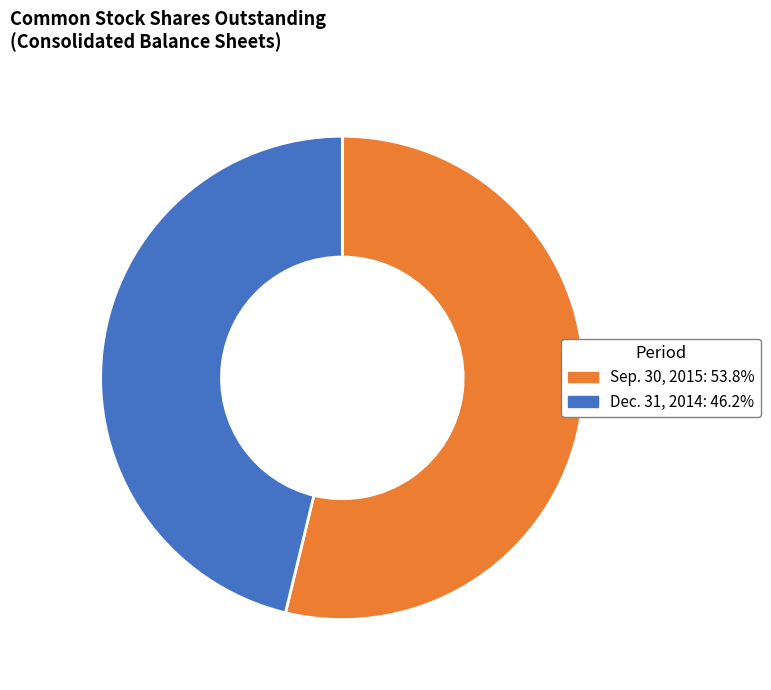

Is there any slice that represents more than half of the pie?

Yes